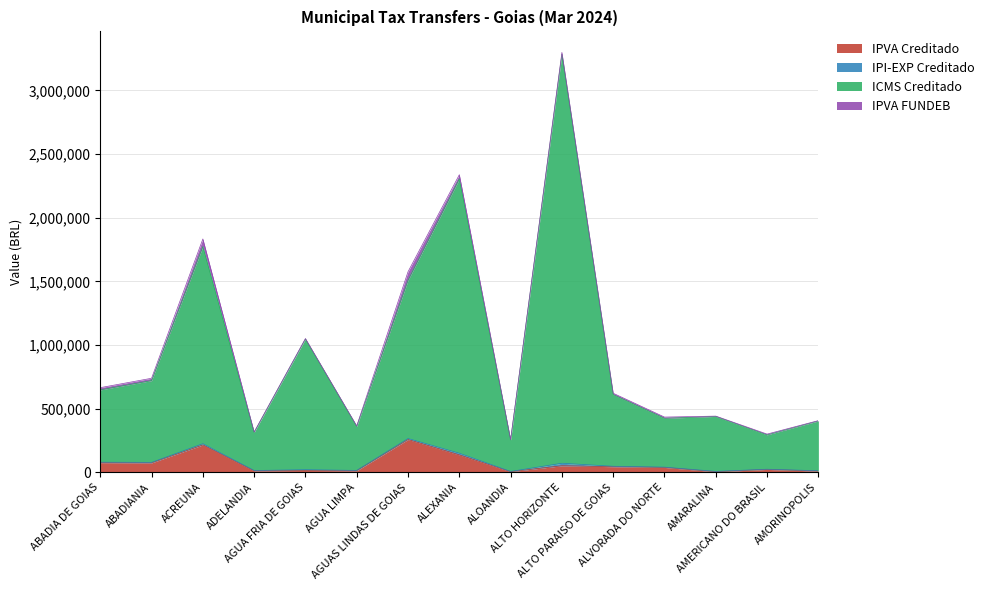

What is the total value across all series at AGUAS LINDAS DE GOIAS?

1575894.5